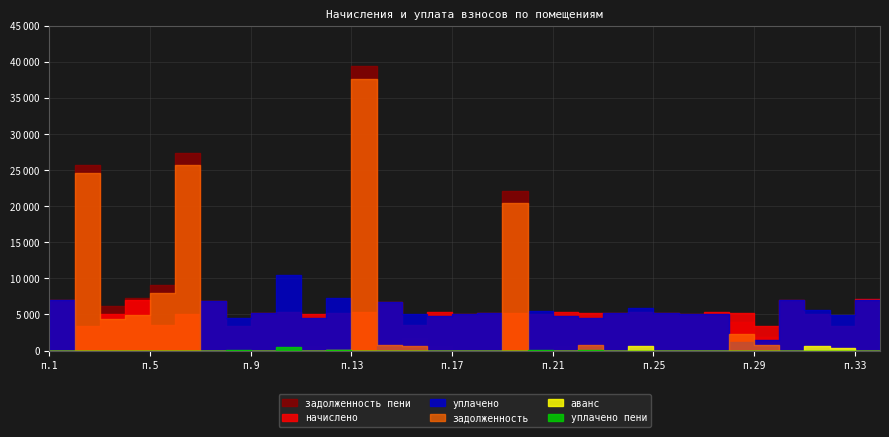

Which series has the largest range (max minus min)?

задолженность_пени